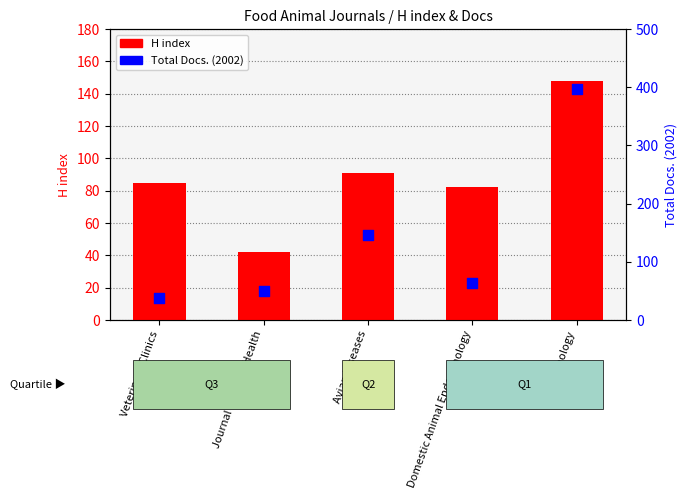

What is the total value across all series at Theriogenology?

545